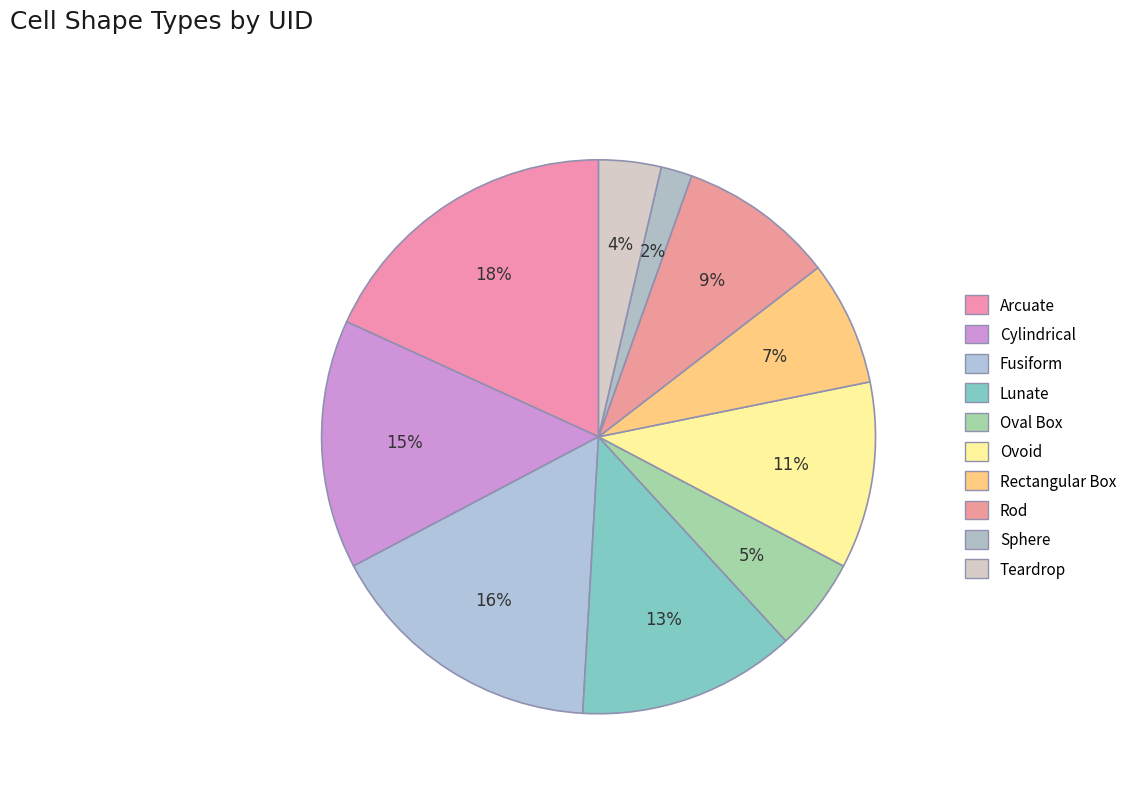

How many slices are in this pie chart?

10